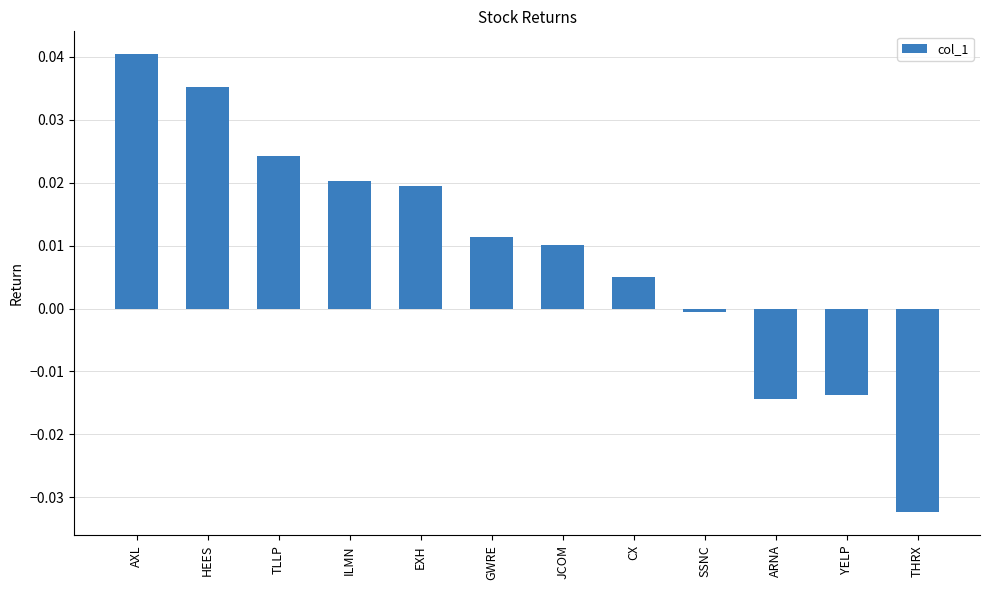

Is it true that the value at AXL is 0.0?

True